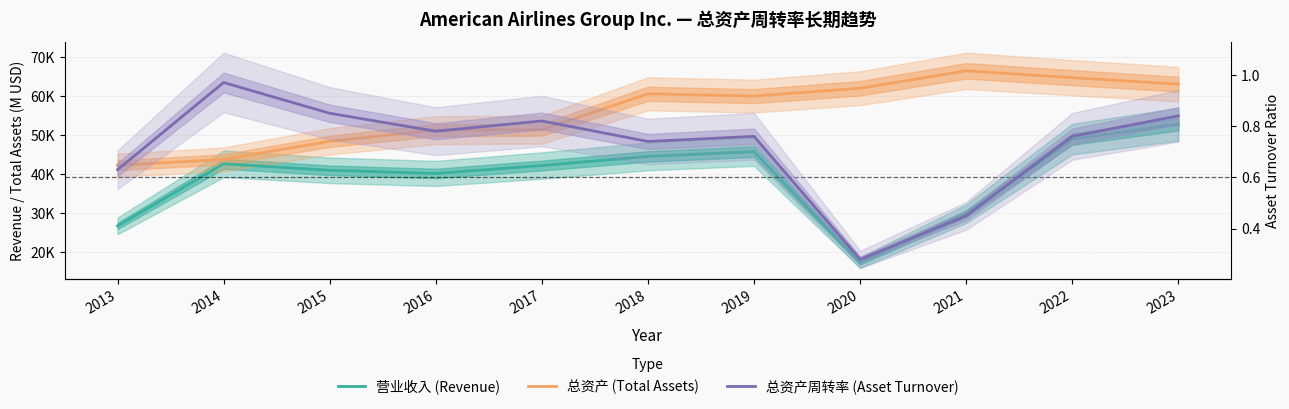

True or false: 总资产周转率 (Asset Turnover) has more than 2 interior local peaks.

True